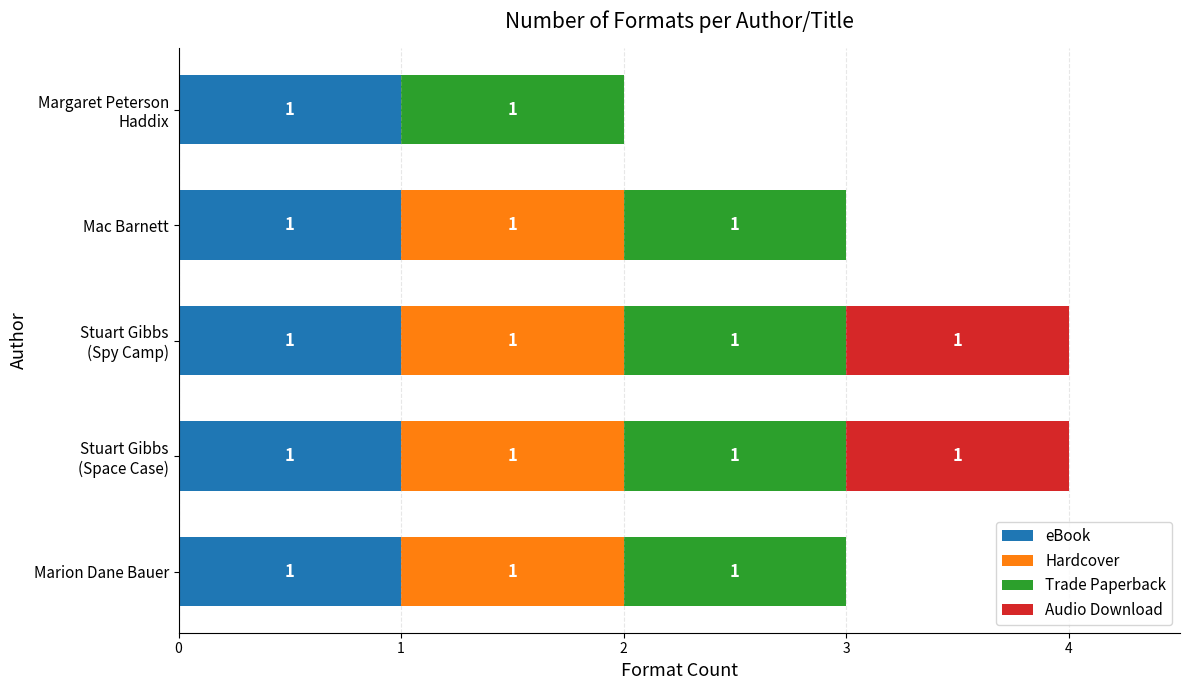

What is the total value across all series at Marion Dane Bauer?

3